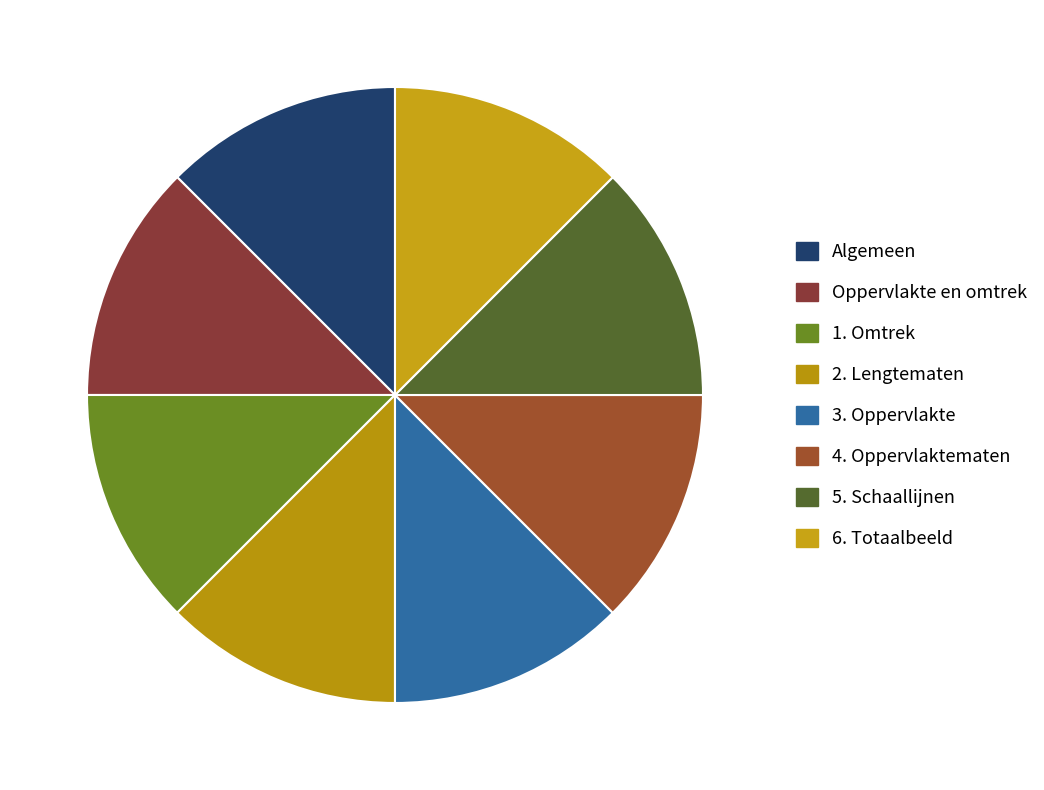

True or false: 6. Totaalbeeld accounts for 13% of the total.

True